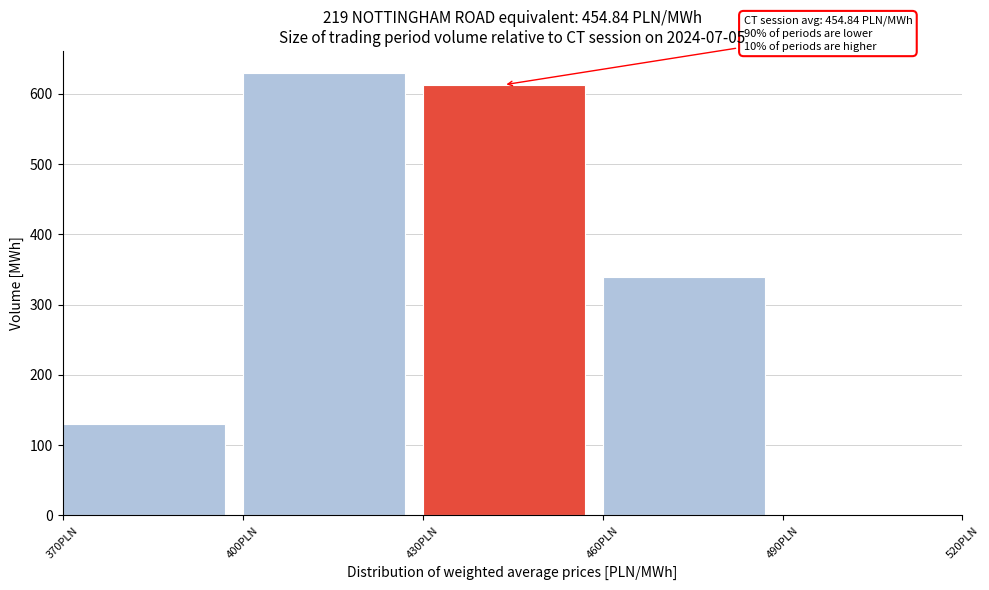

Which range on the x-axis has the tallest bar?

400 to 430